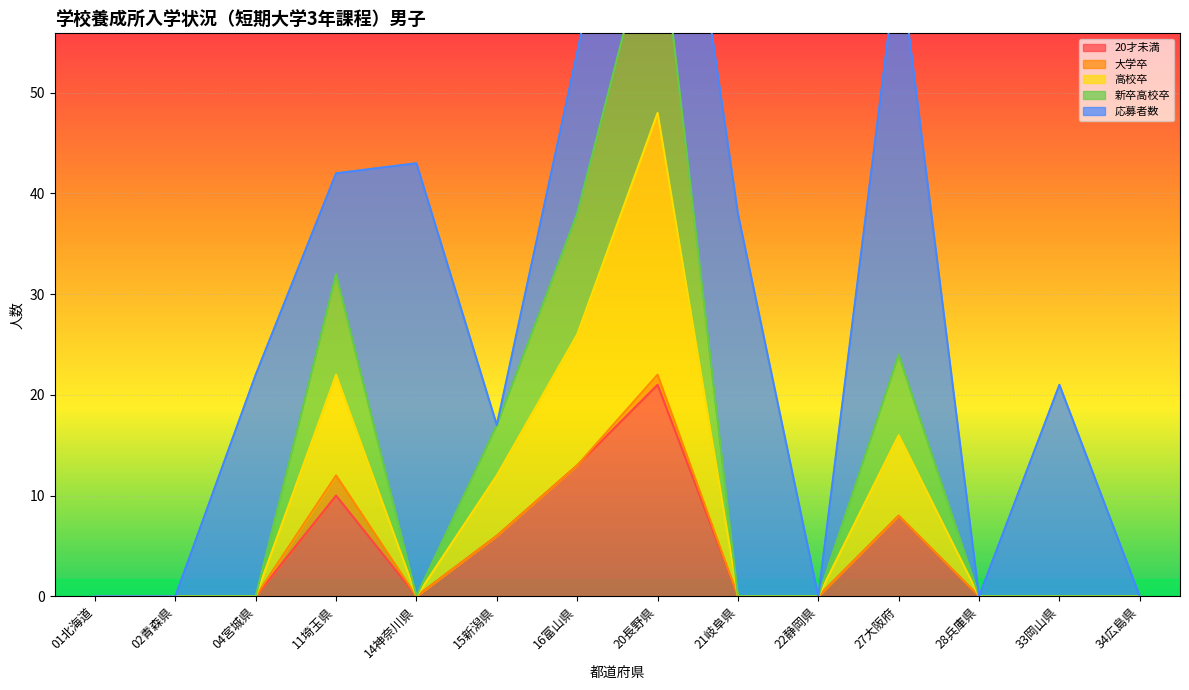

True or false: 20才未満 and 新卒高校卒 cross at least once.

False